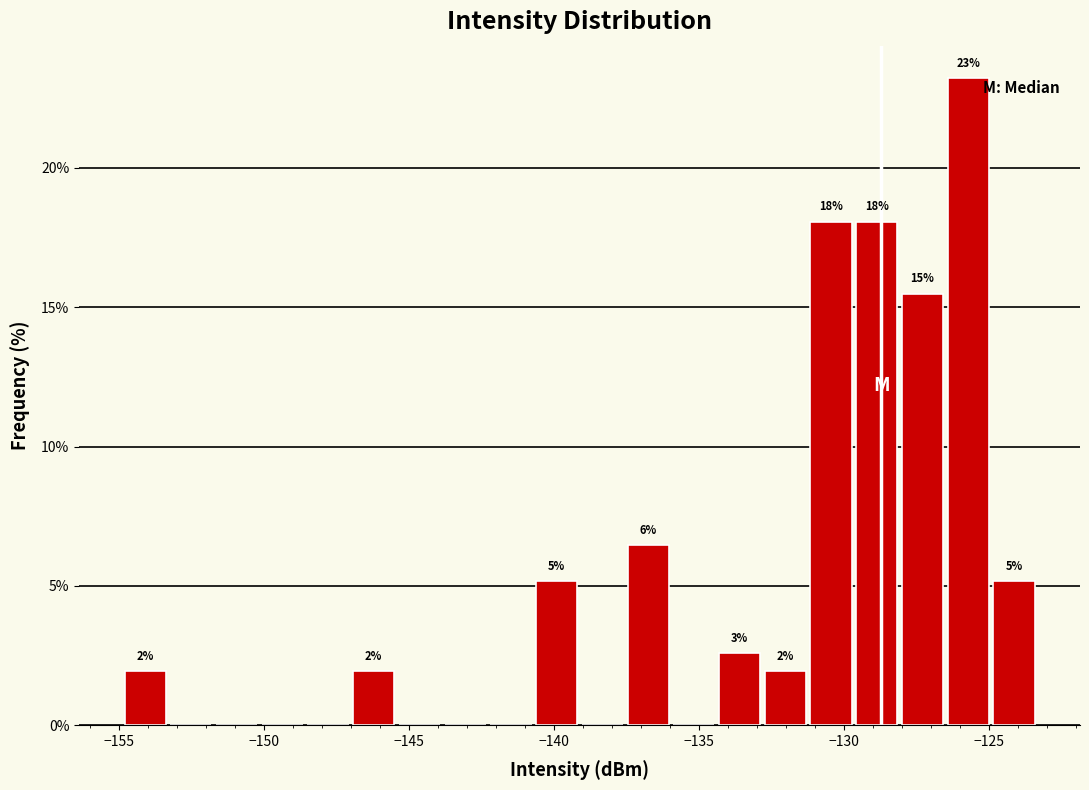

Read against the x-axis, roughly where is the centre of the tallest bar?

-125.5